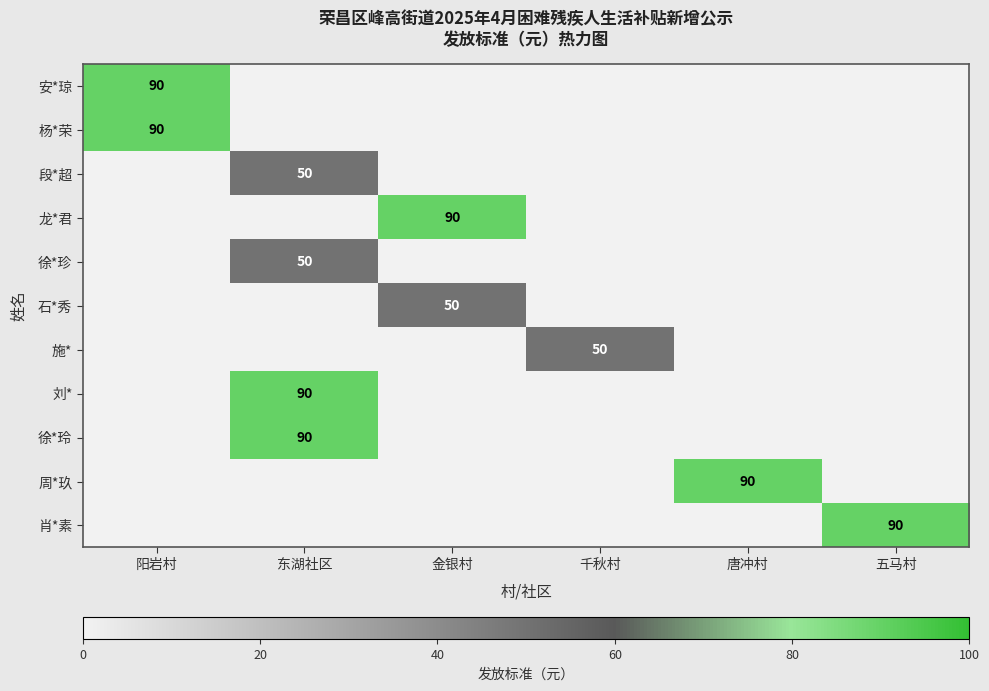

True or false: 安*琼 has a value of 0 at 千秋村.

True